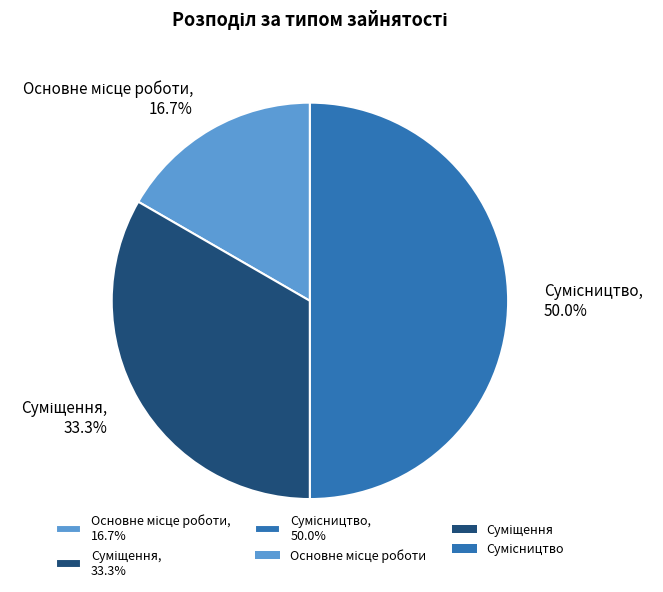

Does Суміщення represent more than half of the total?

No